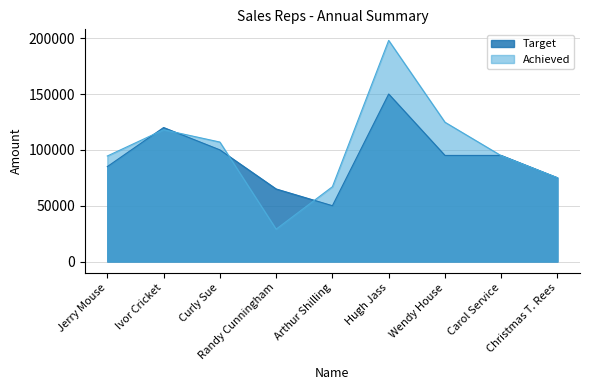

Between Hugh Jass and Carol Service, which series saw the biggest shift?

Achieved